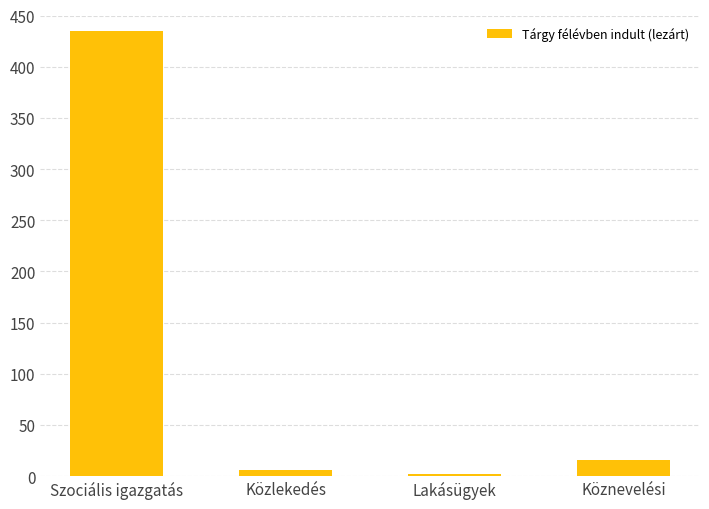

Reading left to right, what are all the values shown in this chart?

435	6	2	16